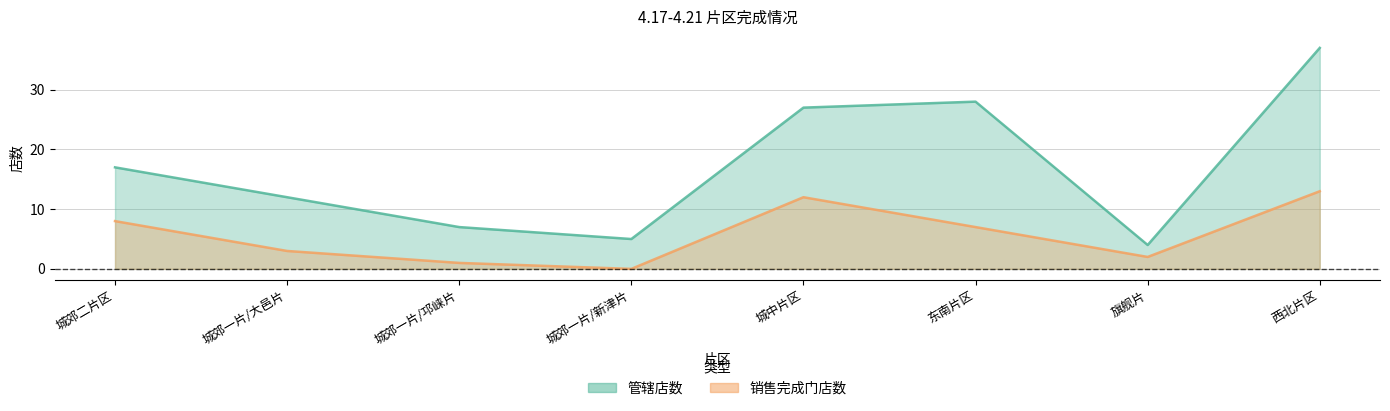

What is the average value of the 管辖店数 series?

17